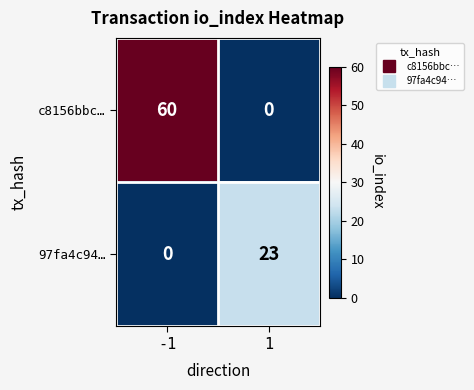

Is the value of c8156bbc… at -1 greater than the value of 97fa4c94… at -1?

Yes